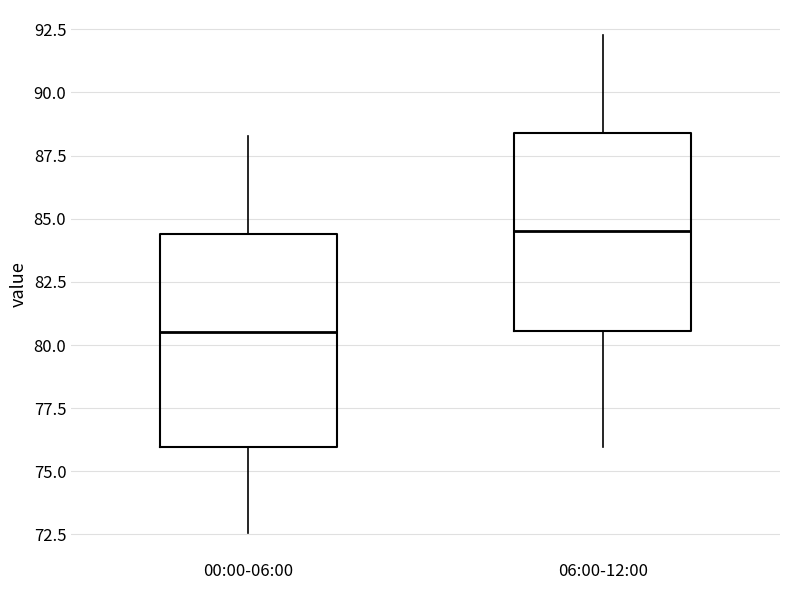

Where does the lower whisker of the box for 06:00-12:00 end on the y-axis? The values are not printed on the chart, so give them approximately, as read against the axis.

76.0